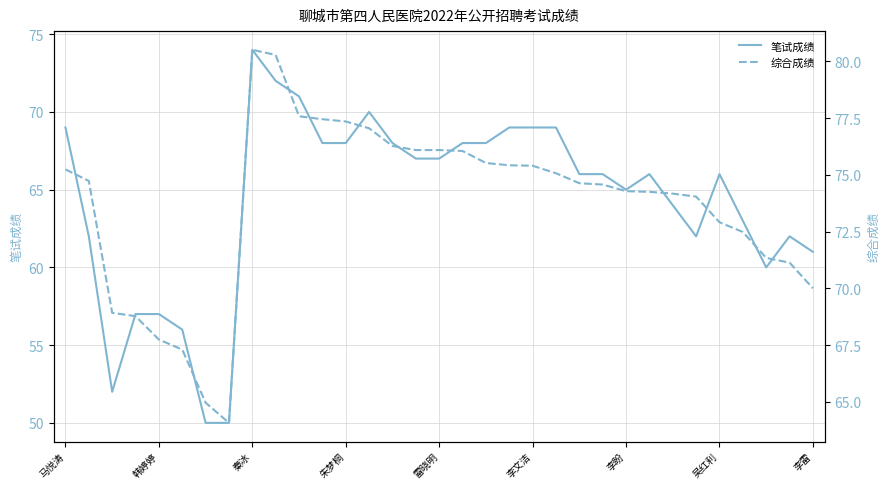

What is the minimum value for 笔试成绩?

50